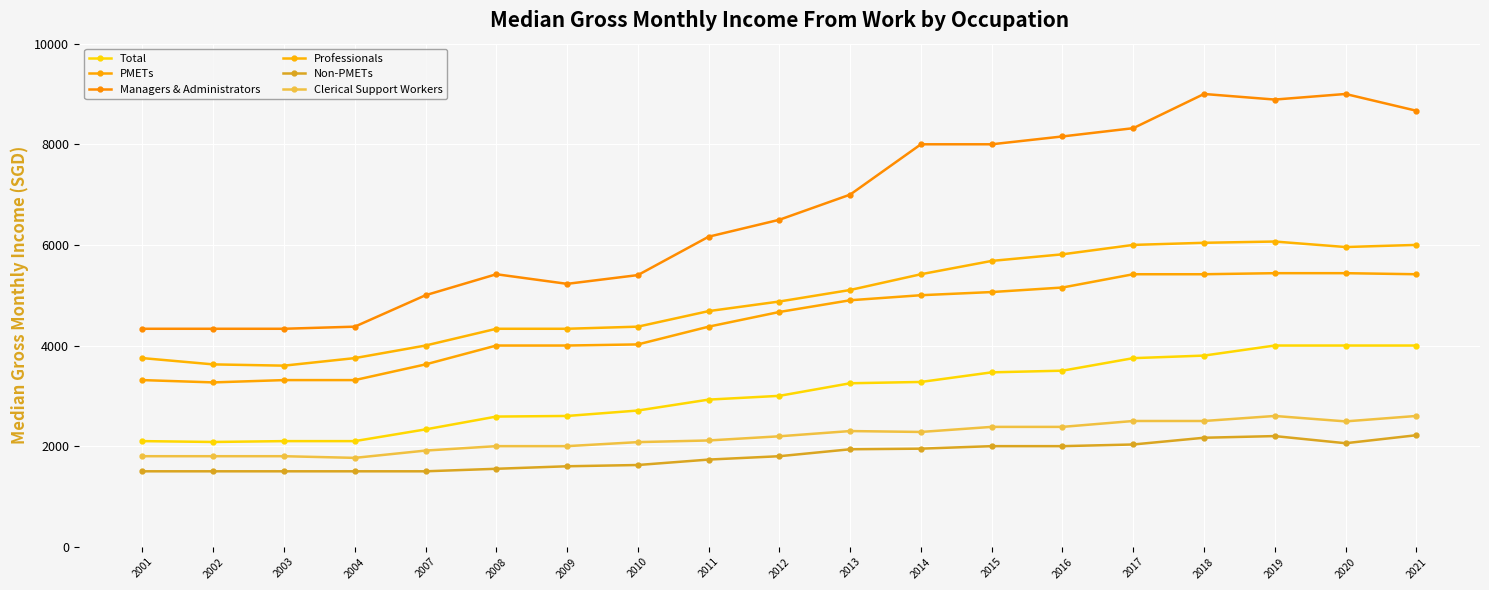

At which category is the sum across all series the highest?

2019